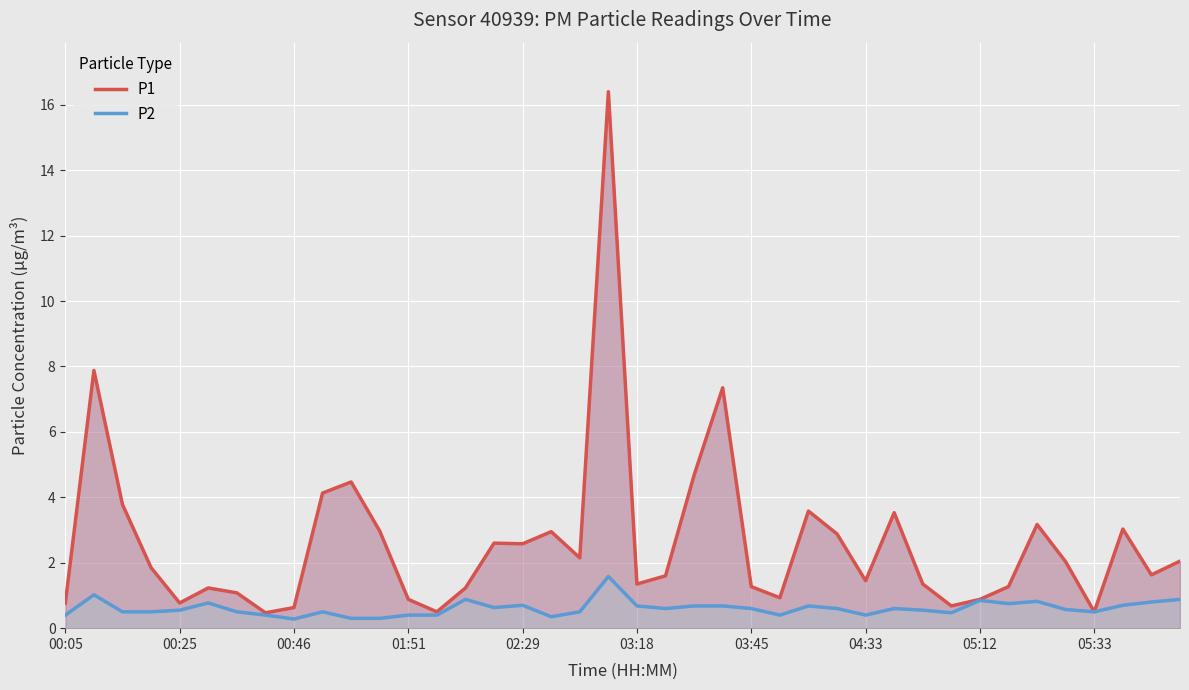

Is the value of P2 at 17 greater than the value of P1 at 03:18?

No